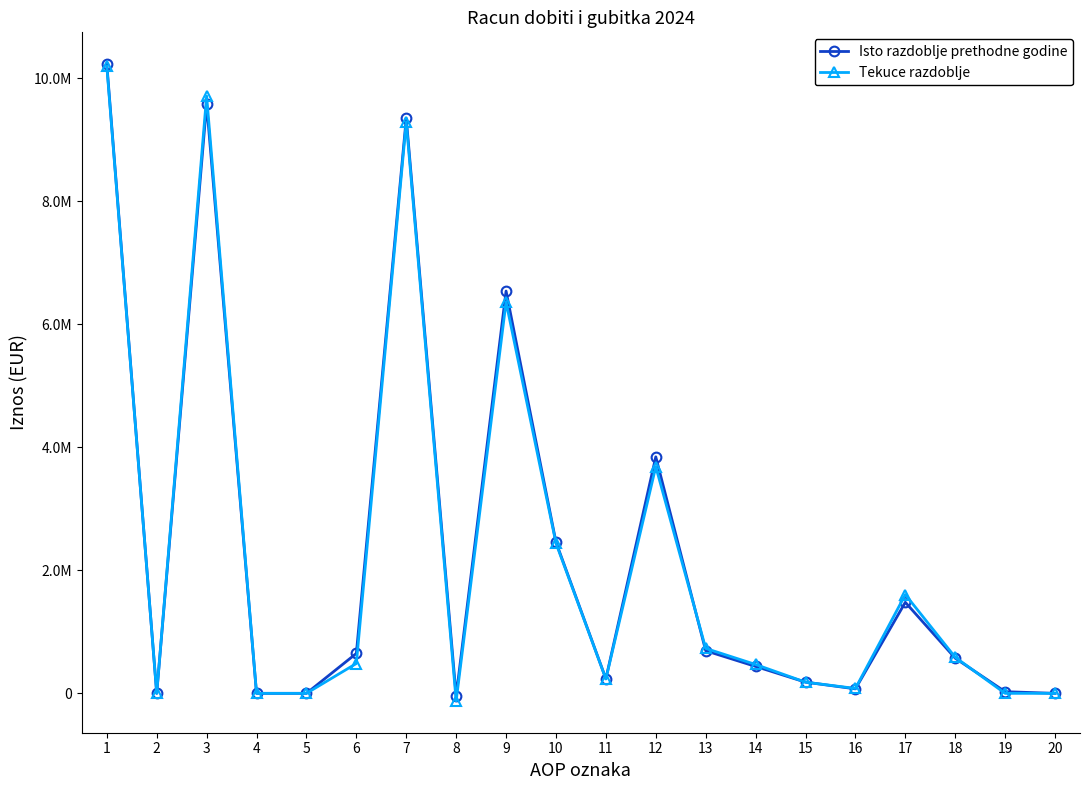

Where is Isto razdoblje prethodne godine nearest to the value 5092339?

12